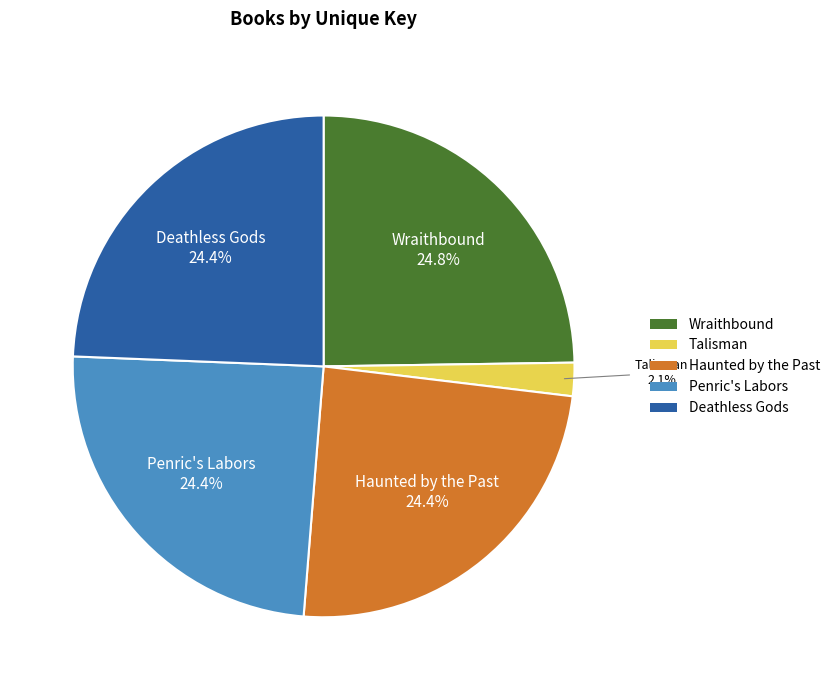

How many segments does this pie chart have?

5